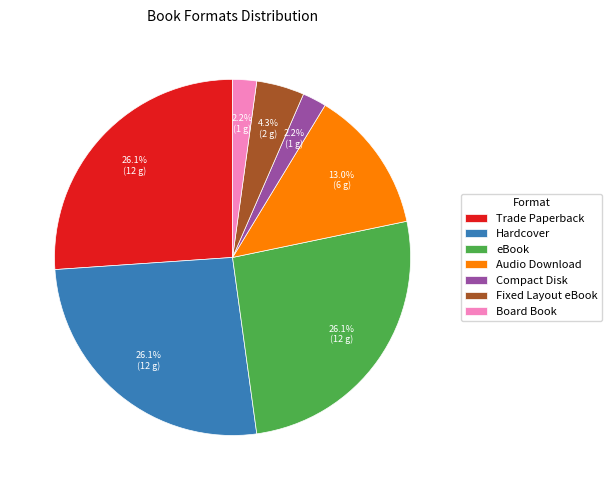

To the nearest percent, what is the difference between the Audio Download and Compact Disk slice percentages?

11%